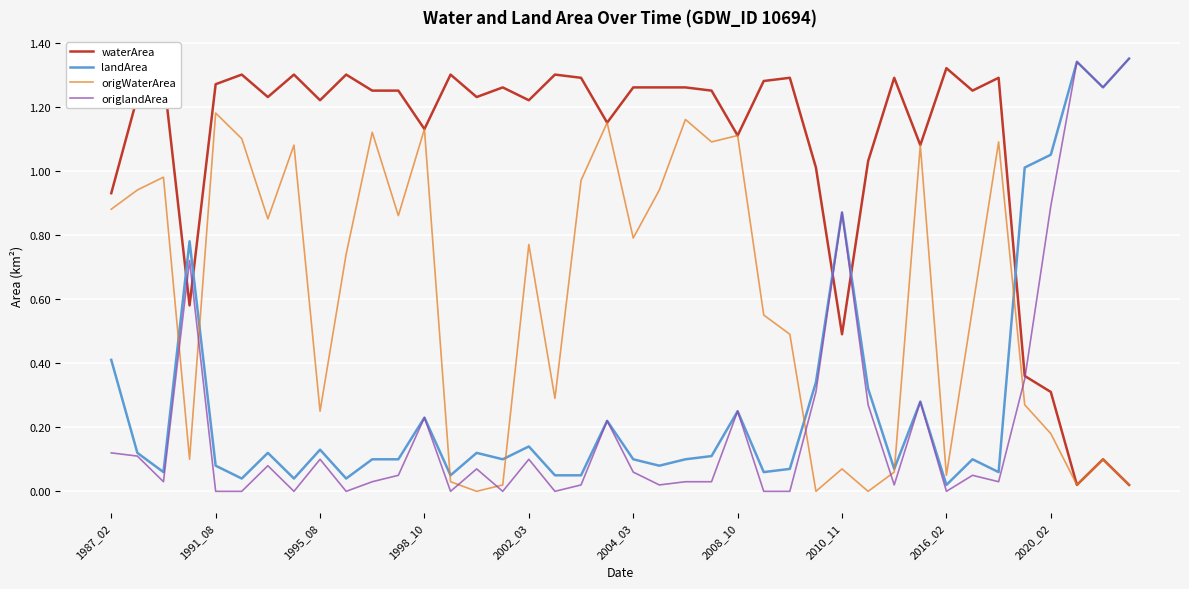

After their last crossing, which series has the higher values: origlandArea or waterArea?

origlandArea